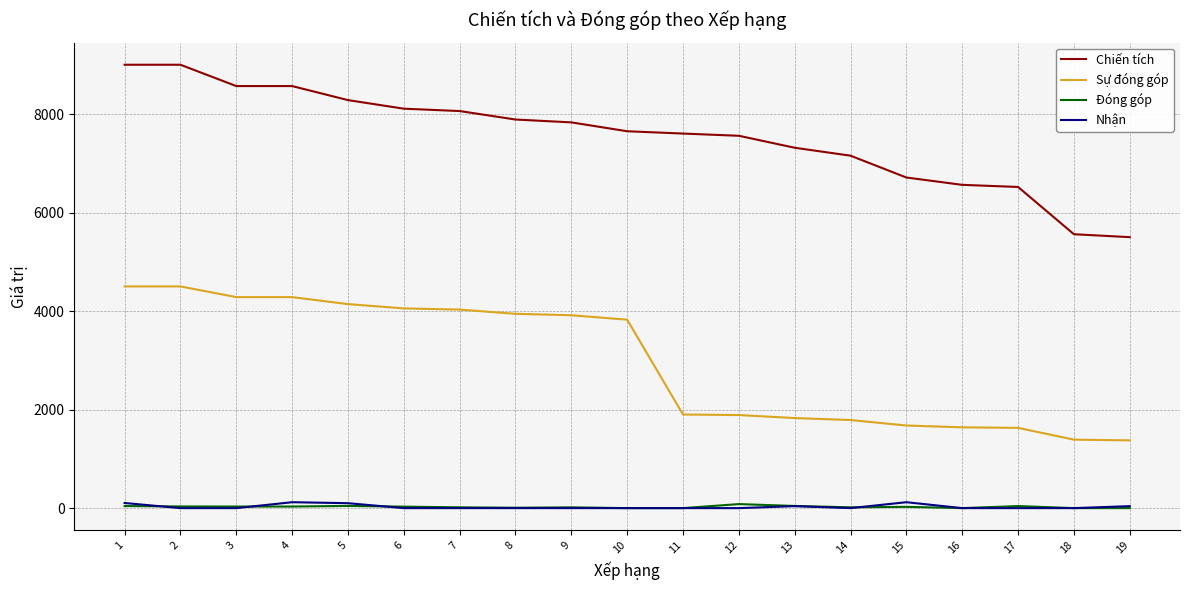

The value of Sự đóng góp at 4 is 2651. True or false?

False